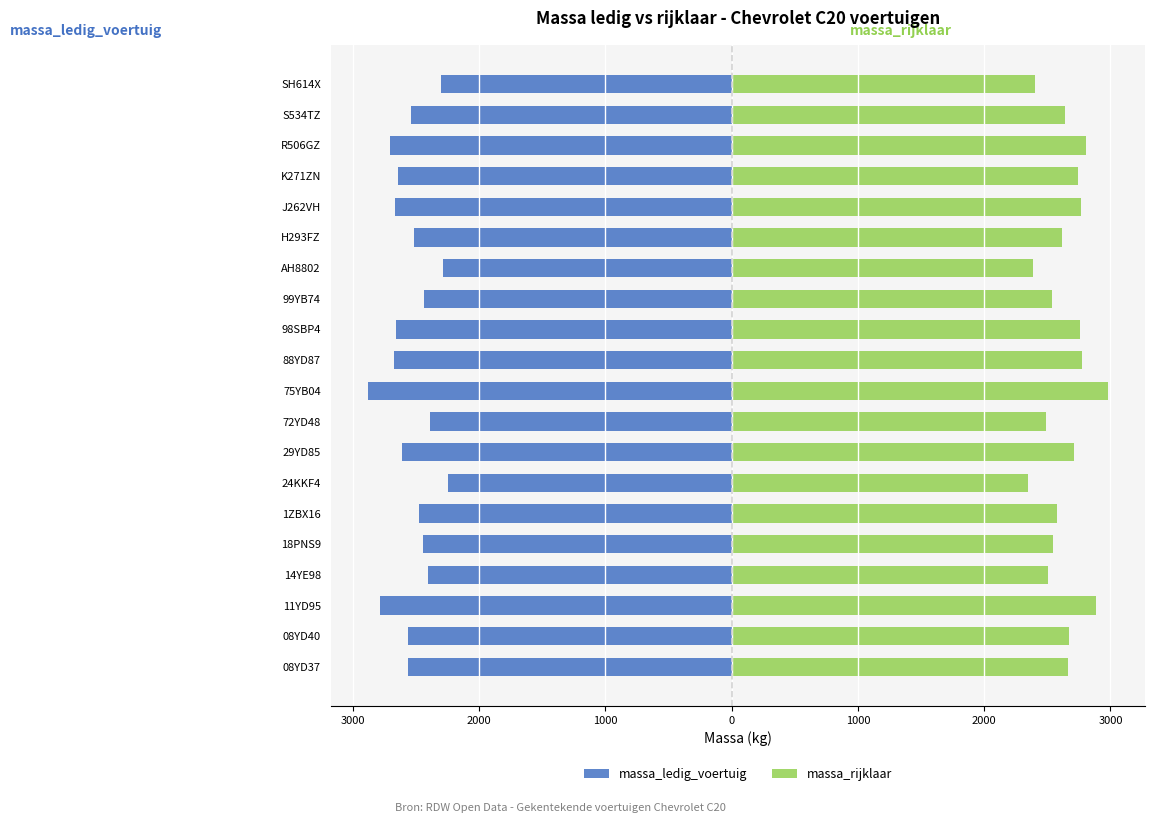

Rank the series at 1ZBX16 from highest to lowest value.

massa_rijklaar, massa_ledig_voertuig